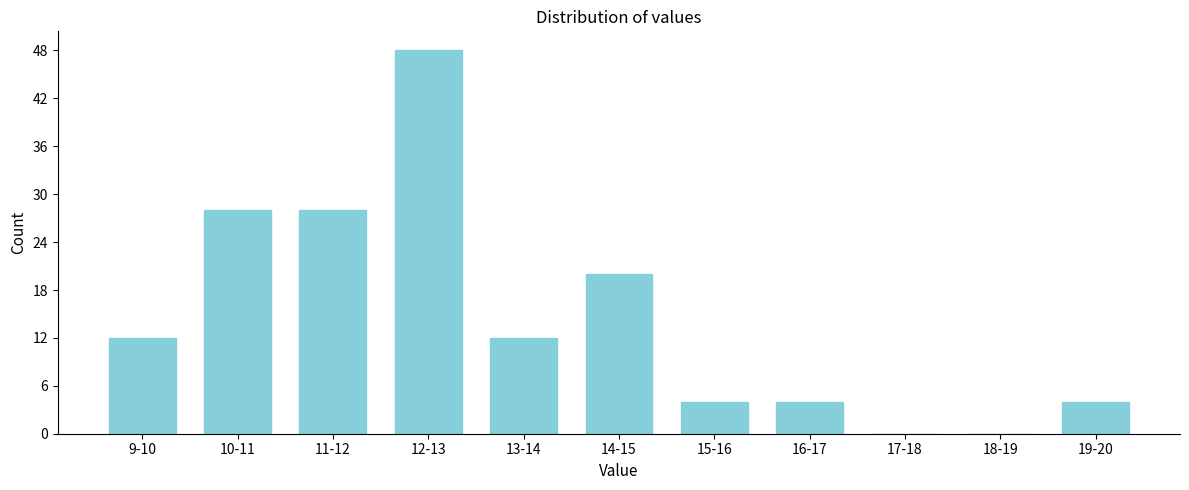

Reading left to right, transcribe all the data shown in this chart.

9-10=12	10-11=28	11-12=28	12-13=48	13-14=12	14-15=20	15-16=4	16-17=4	17-18=0	18-19=0	19-20=4